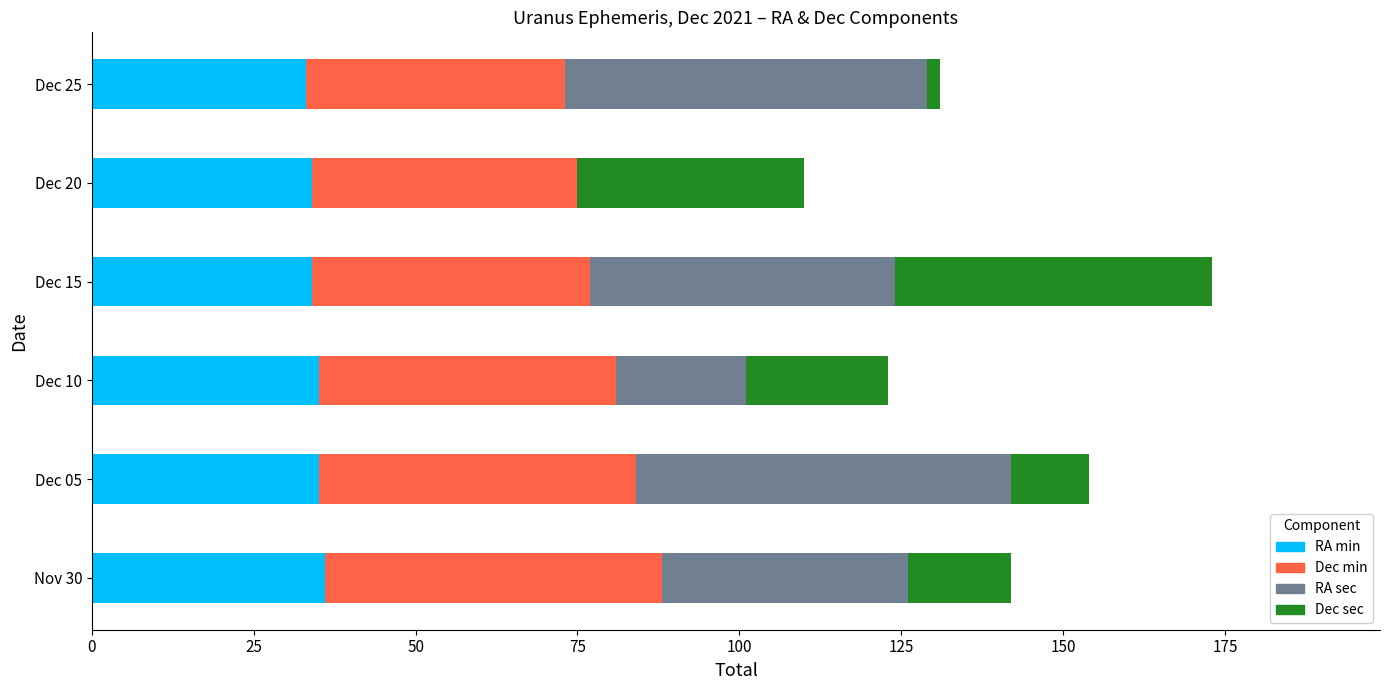

What is the highest value of the RA min series?

36